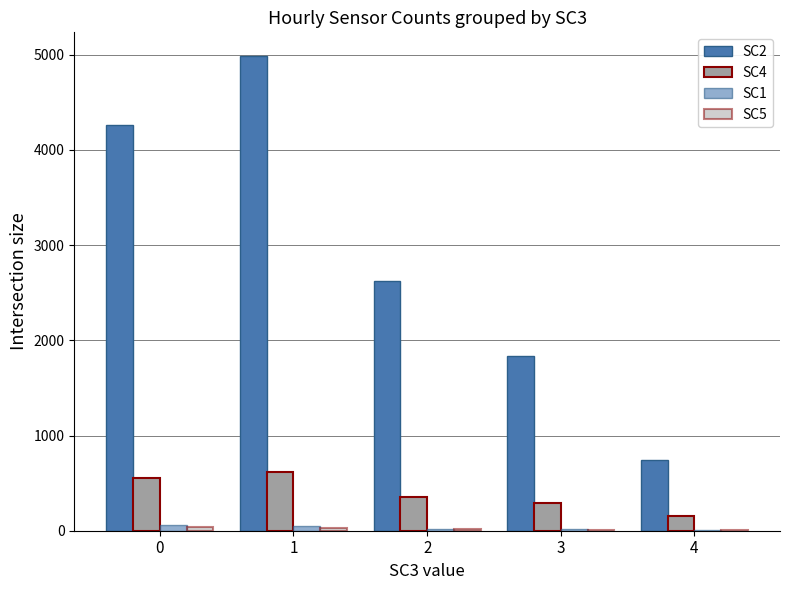

What is the highest value of the SC2 series?

4985